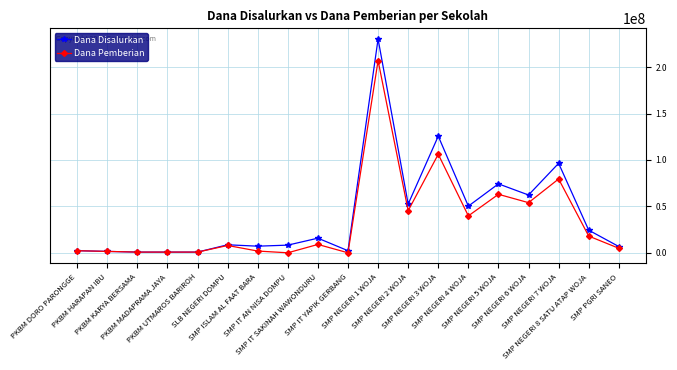

True or false: Dana Pemberian has more than 1 interior local peaks.

True